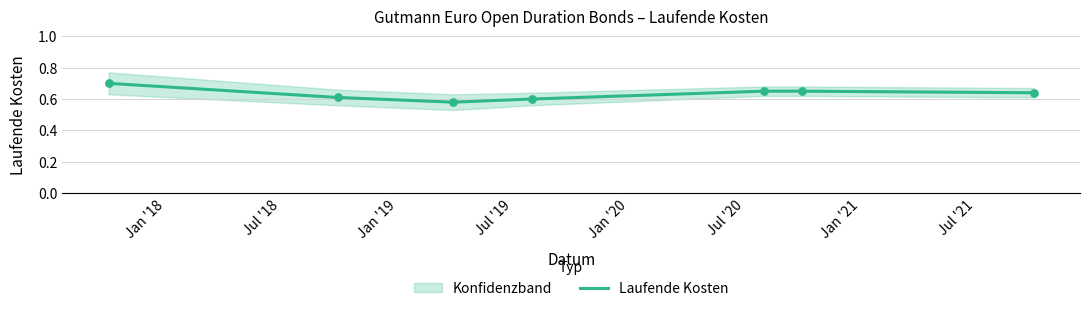

Which has a higher value, Jul '18 or Jan '19?

Jul '18